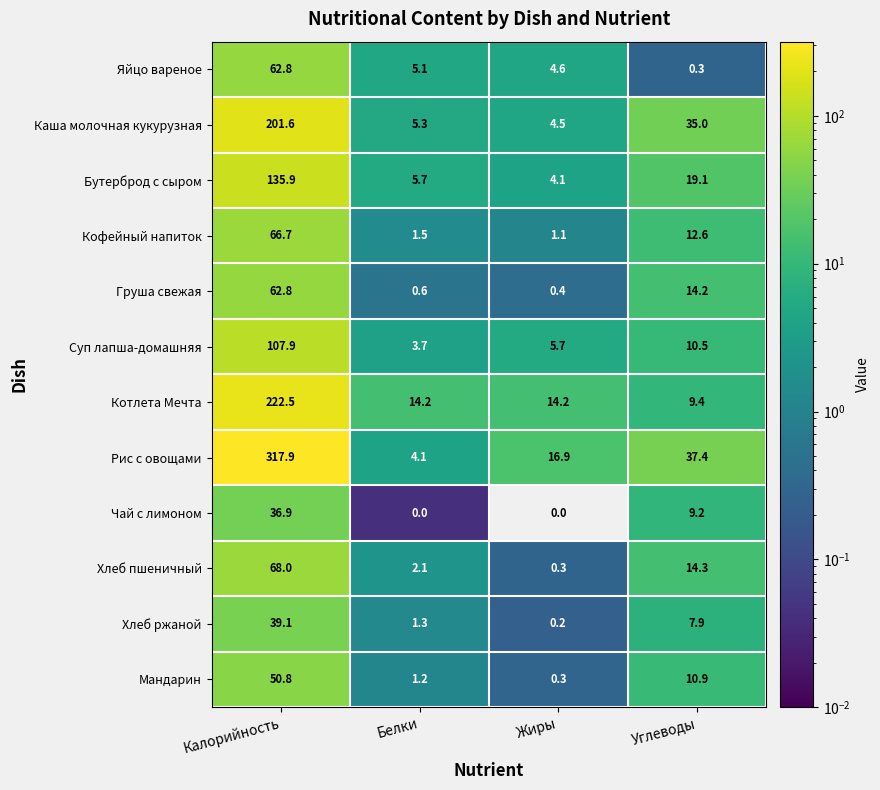

What is the difference between the highest and lowest values at Углеводы?

37.1